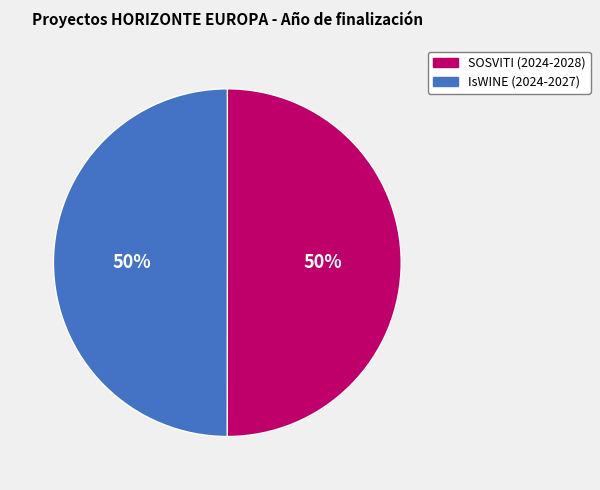

What percentage is the IsWINE (2024-2027) slice, to the nearest percent?

50%